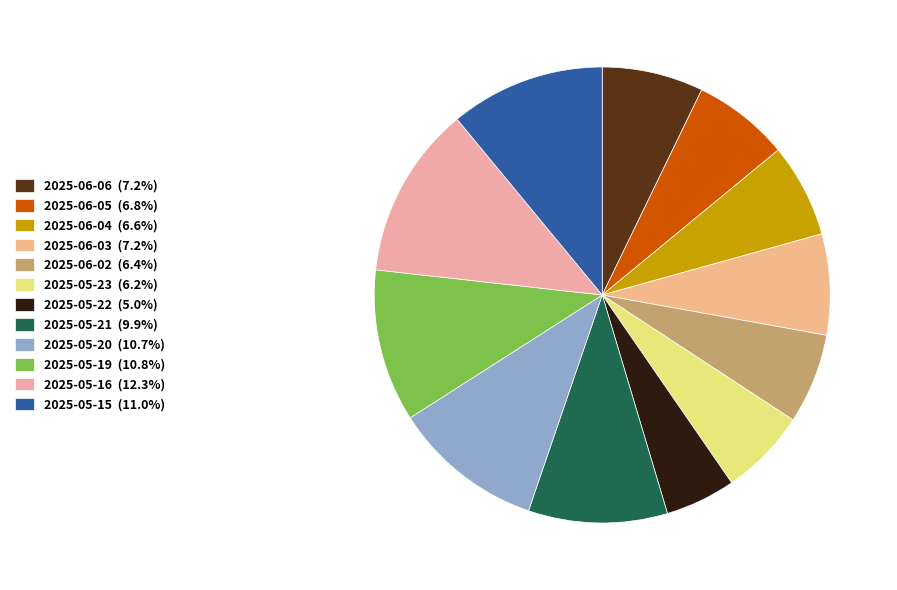

How many slices are in this pie chart?

12